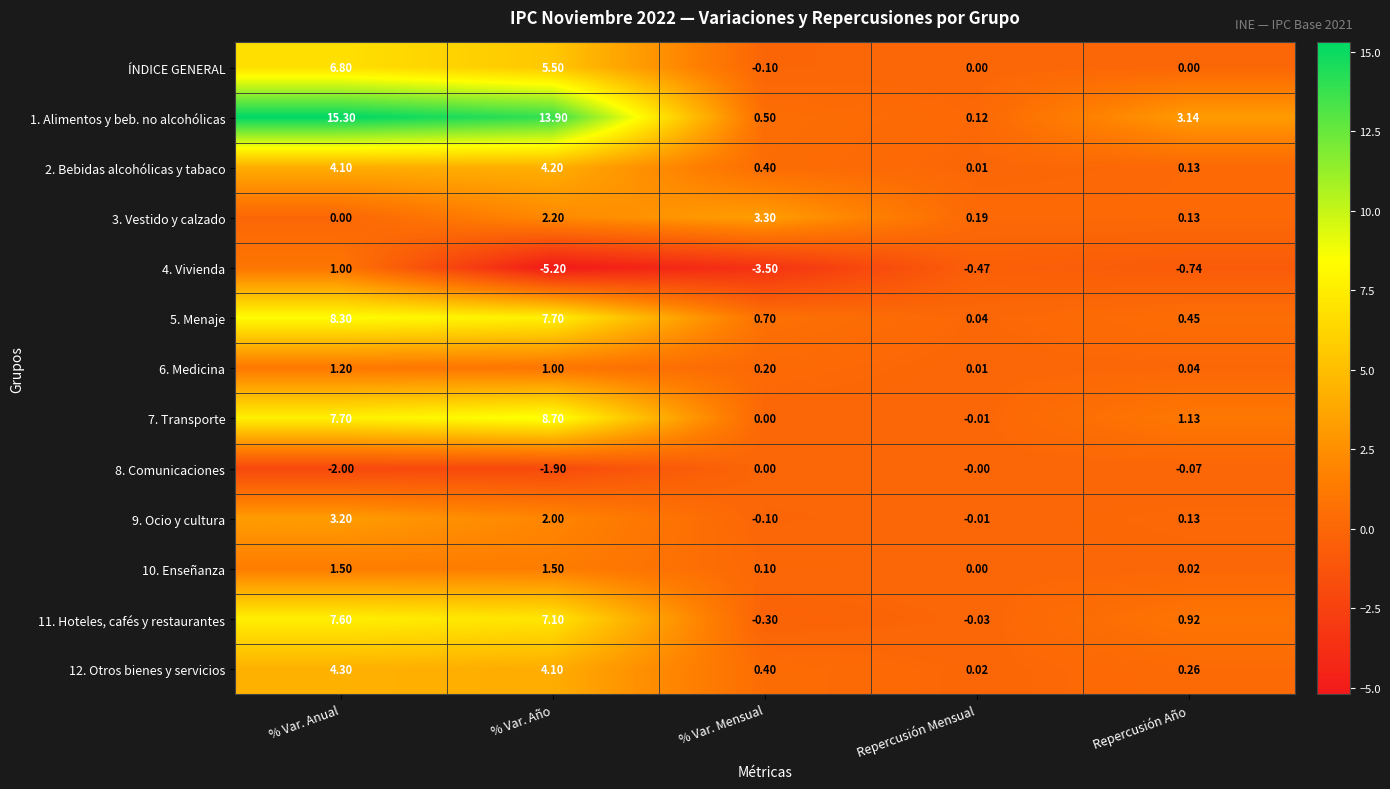

At which label does 4. Vivienda first exceed 0?

% Var. Anual